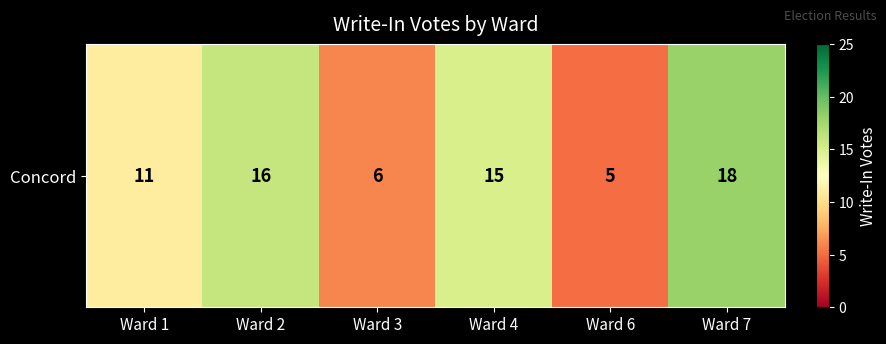

What is the average value?

12